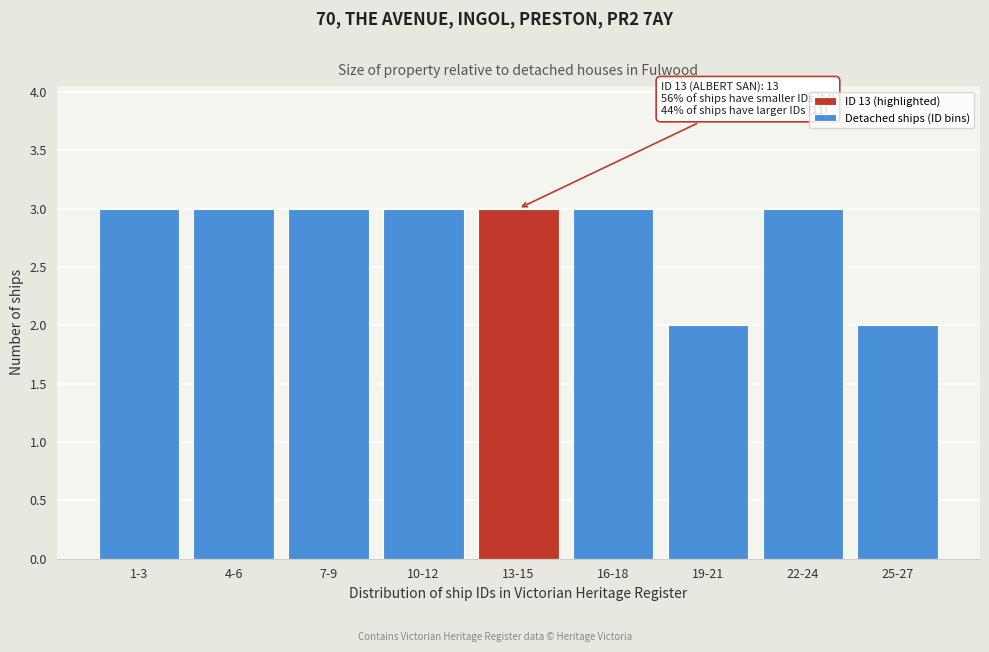

Reading left to right, what are all the values shown in this chart?

1-3=3	4-6=3	7-9=3	10-12=3	13-15=3	16-18=3	19-21=2	22-24=3	25-27=2